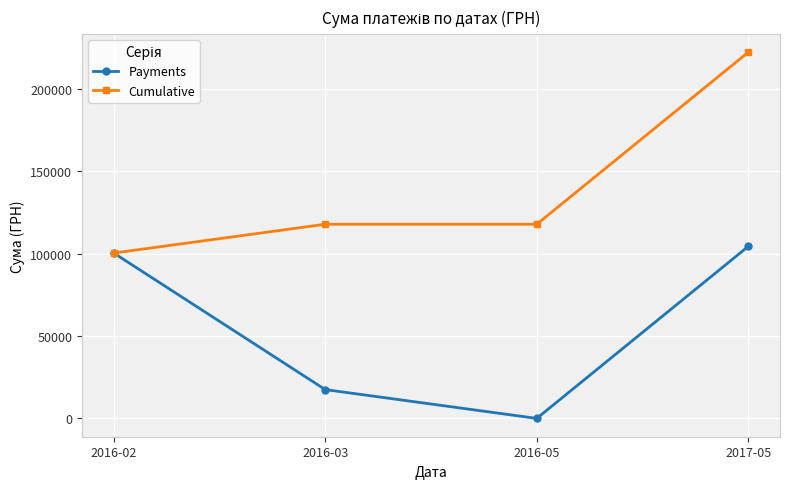

Is it true that Cumulative equals 160929.2 at 2016-05?

False